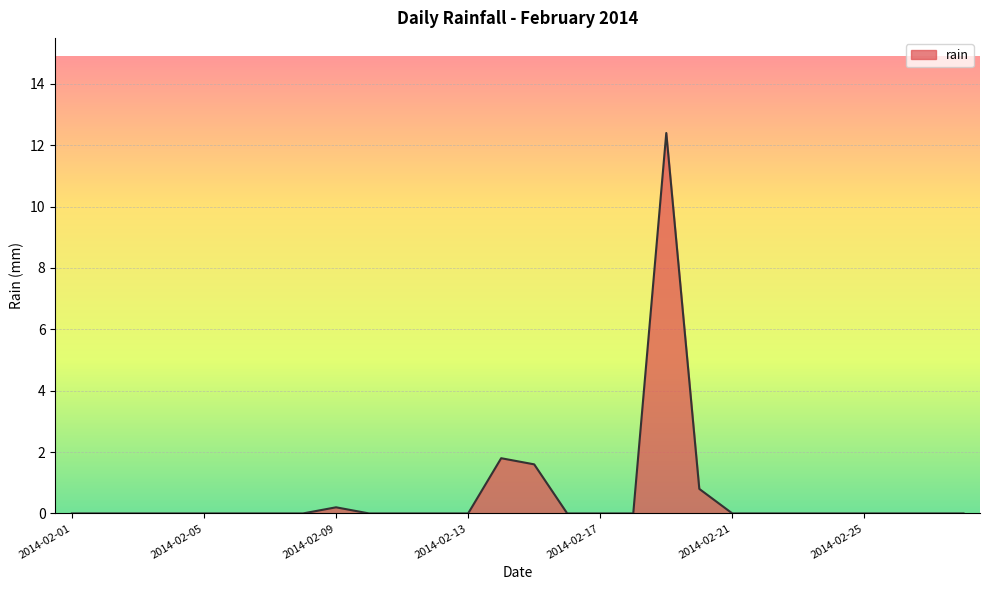

How many lines are shown in the chart?

1